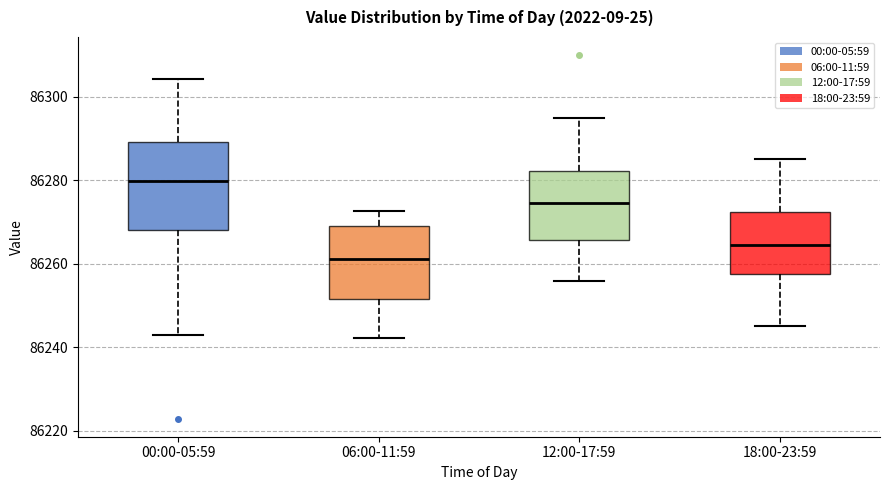

Reading left to right, read every box against the y-axis: the position of its median line, the range the box covers, and the ends of its whiskers. The values are not printed on the chart, so give them approximately, as read against the axis.

00:00-05:59: median 86280, box 86268 to 86290, whiskers 86242 to 86304
06:00-11:59: median 86262, box 86252 to 86270, whiskers 86242 to 86272
12:00-17:59: median 86274, box 86266 to 86282, whiskers 86256 to 86296
18:00-23:59: median 86264, box 86258 to 86272, whiskers 86246 to 86286